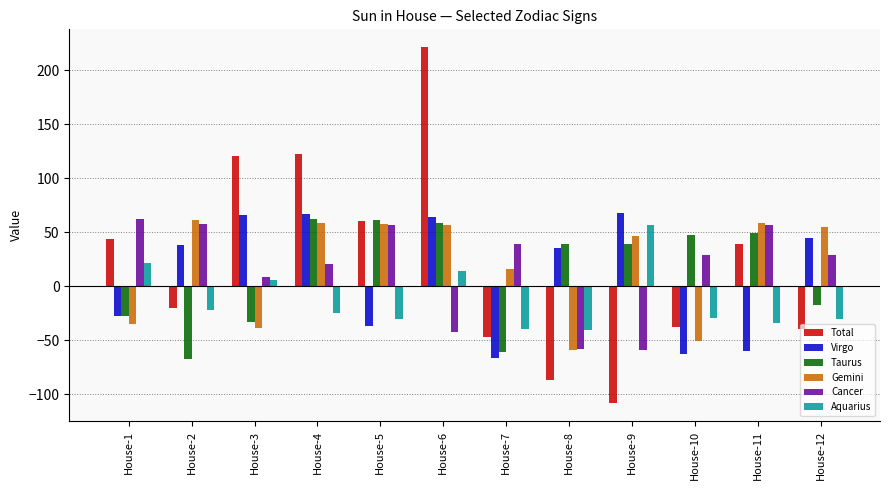

What is the approximate value of Aquarius at House-7?

-39.8